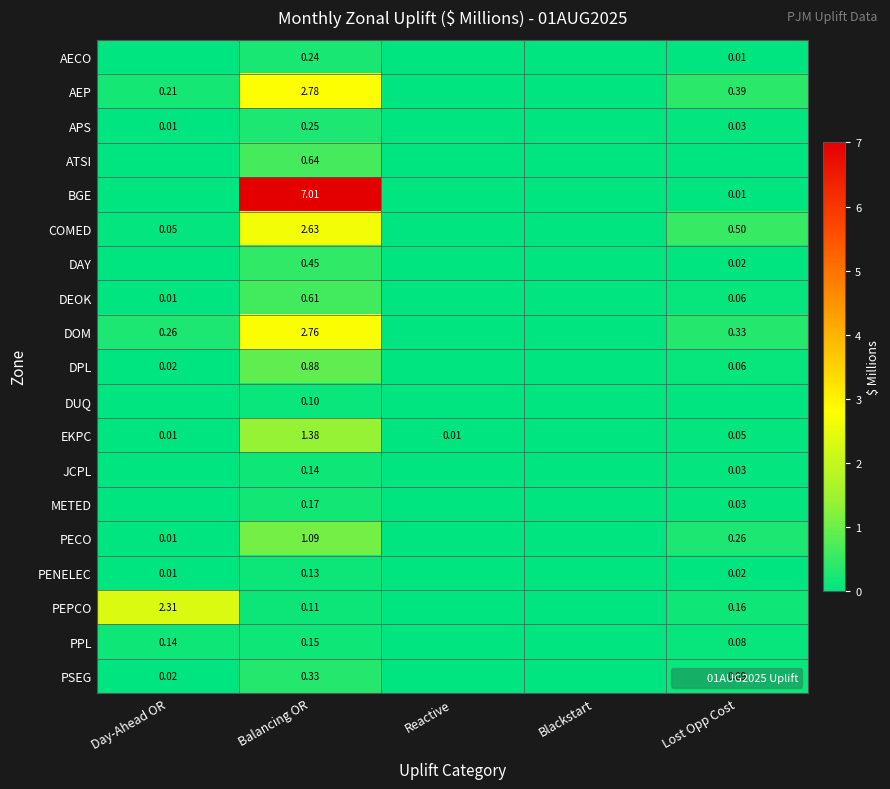

Which label corresponds to the smallest value in the chart?

Day-Ahead OR